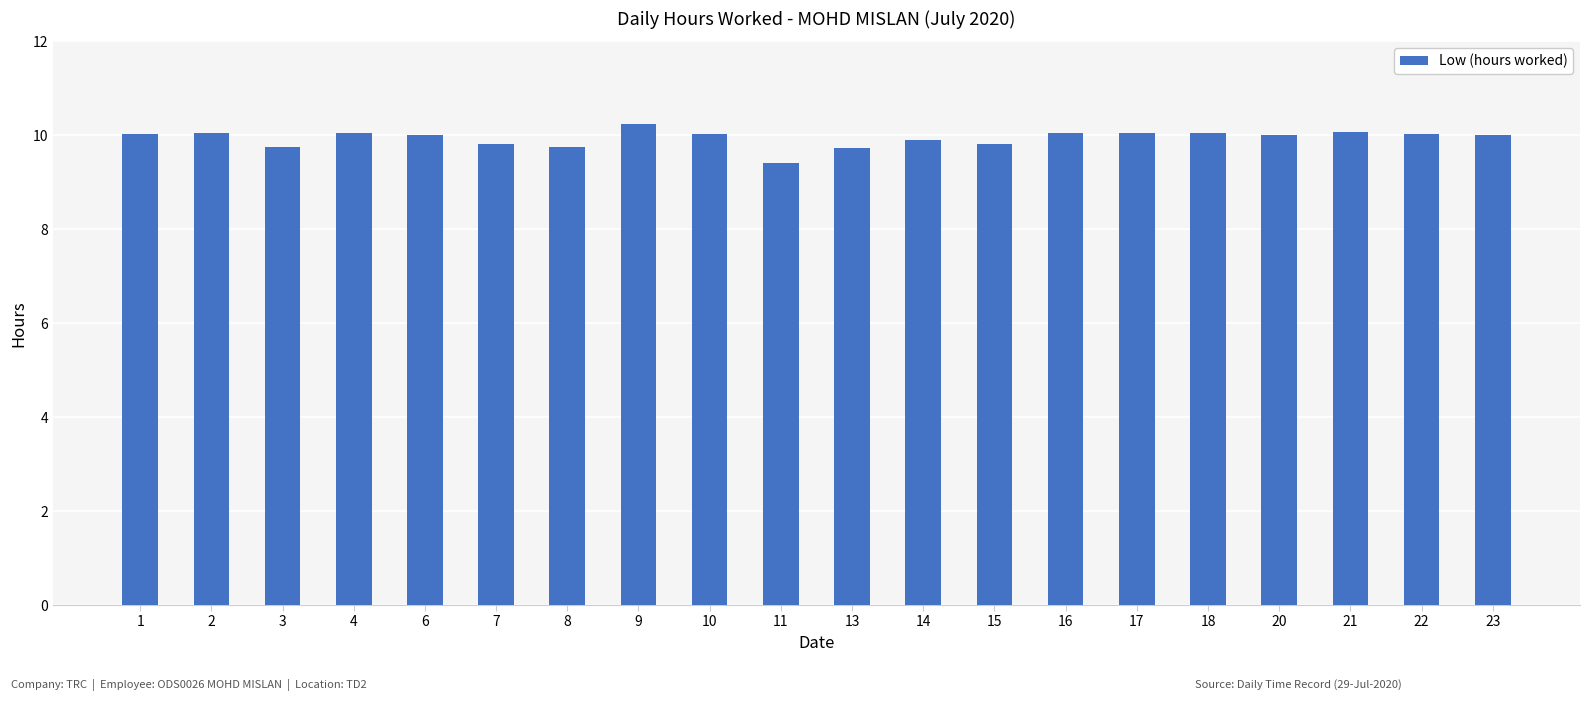

What is the sum of all values?

198.8